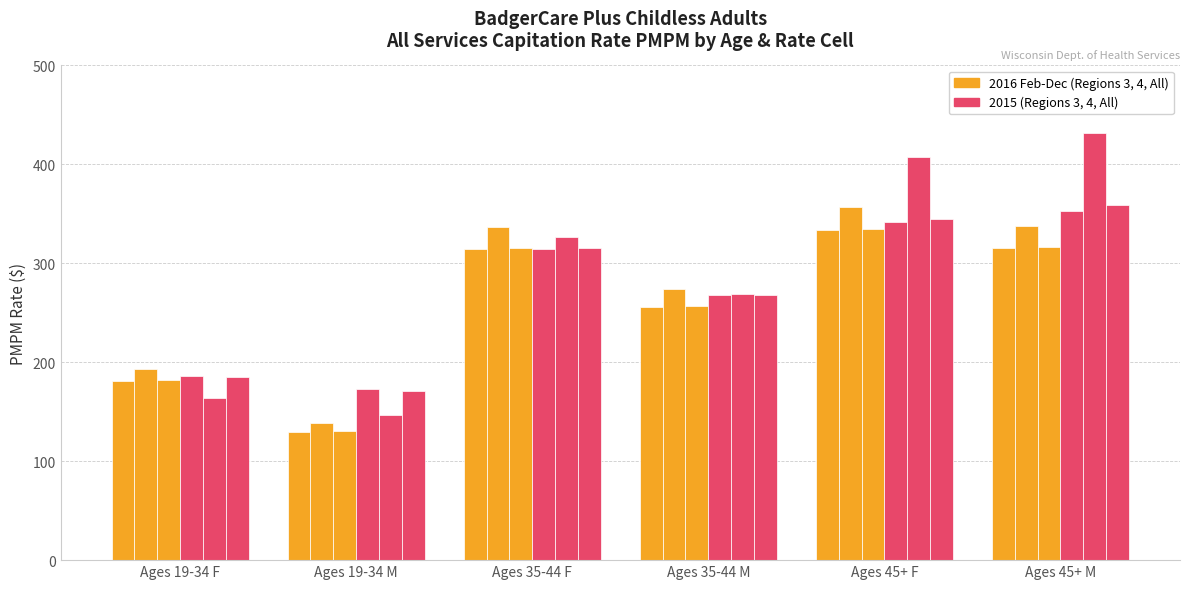

True or false: 2016 All Regions PMPM has a value of 256.6 at Ages 35-44 M.

True